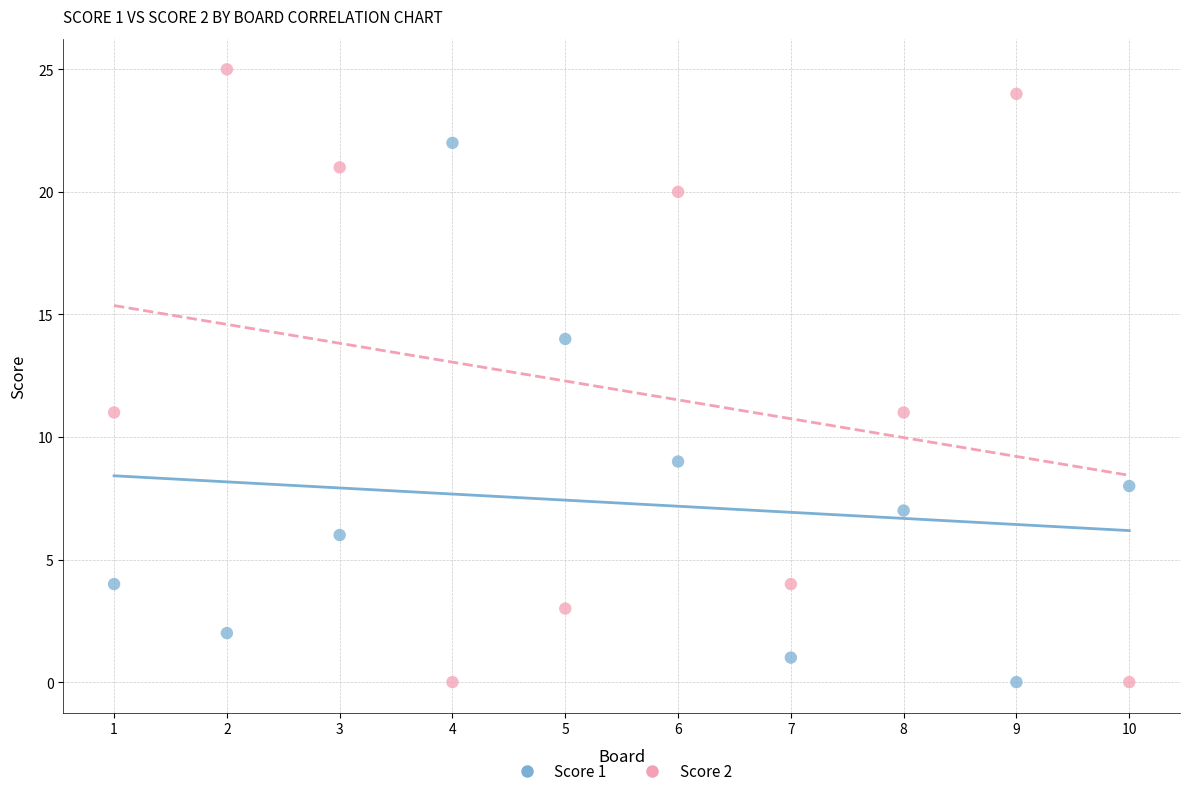

What is the X range (max minus min) for the scatter plot?

9